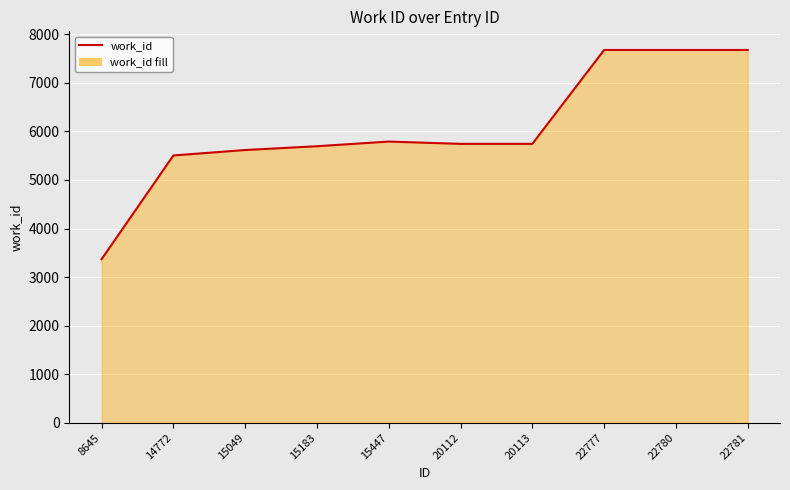

What is the sum of all values?

60496